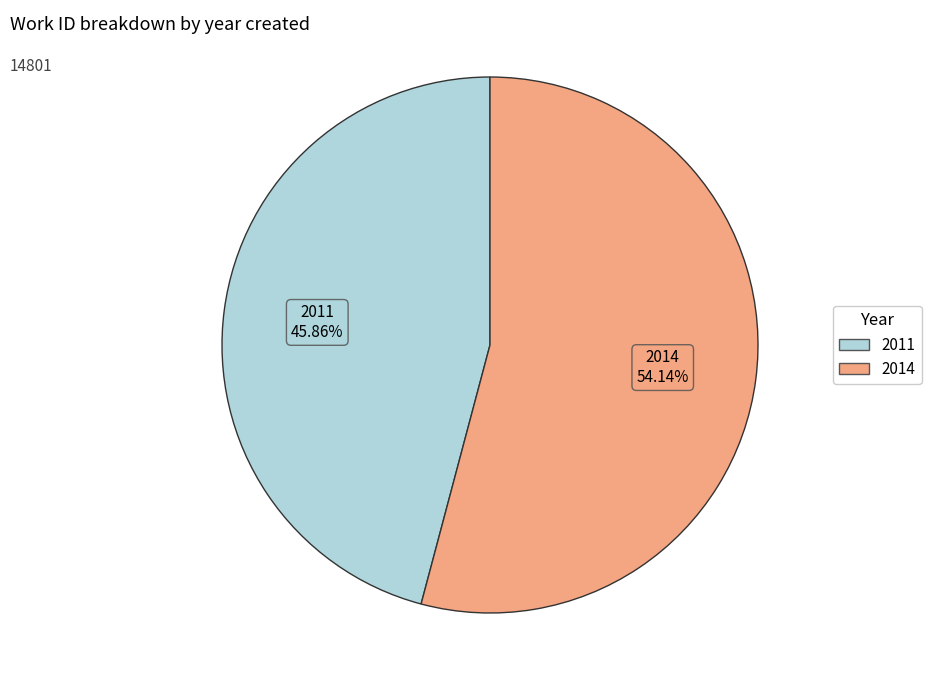

Does any single category account for the majority?

Yes